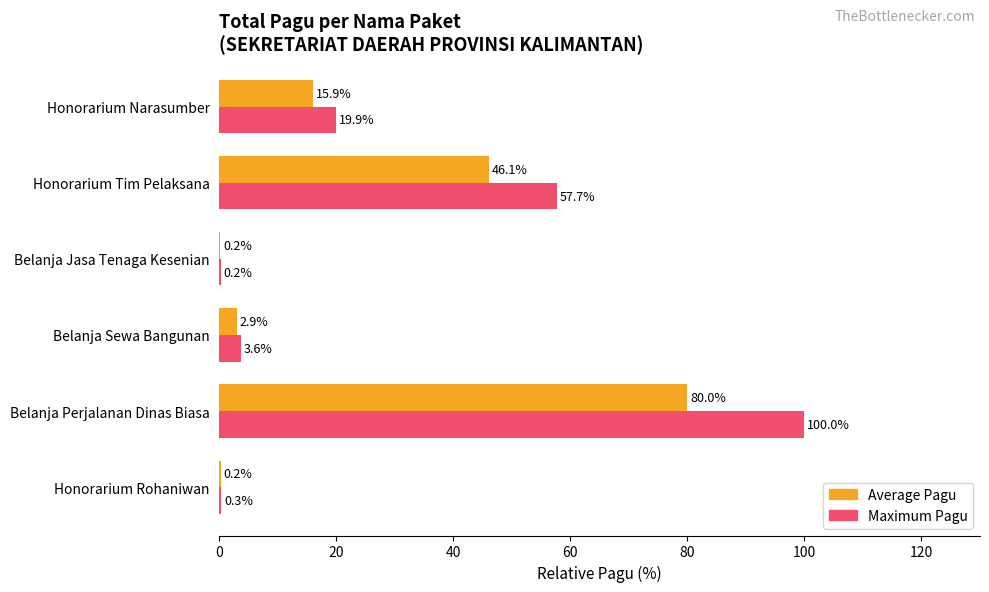

True or false: Maximum Pagu has a value of 3.6 at Belanja Sewa Bangunan.

True